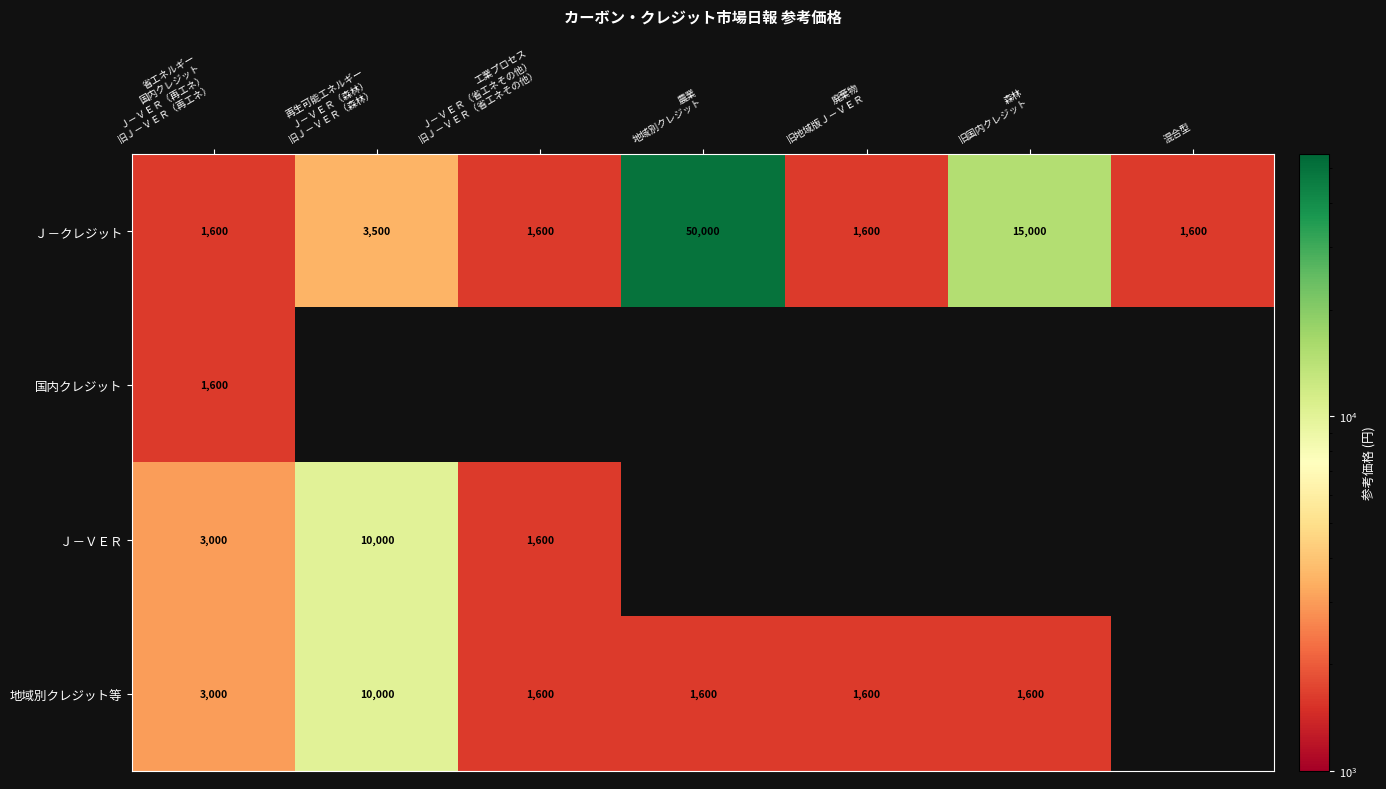

What is the maximum value for Ｊ－クレジット?

50000